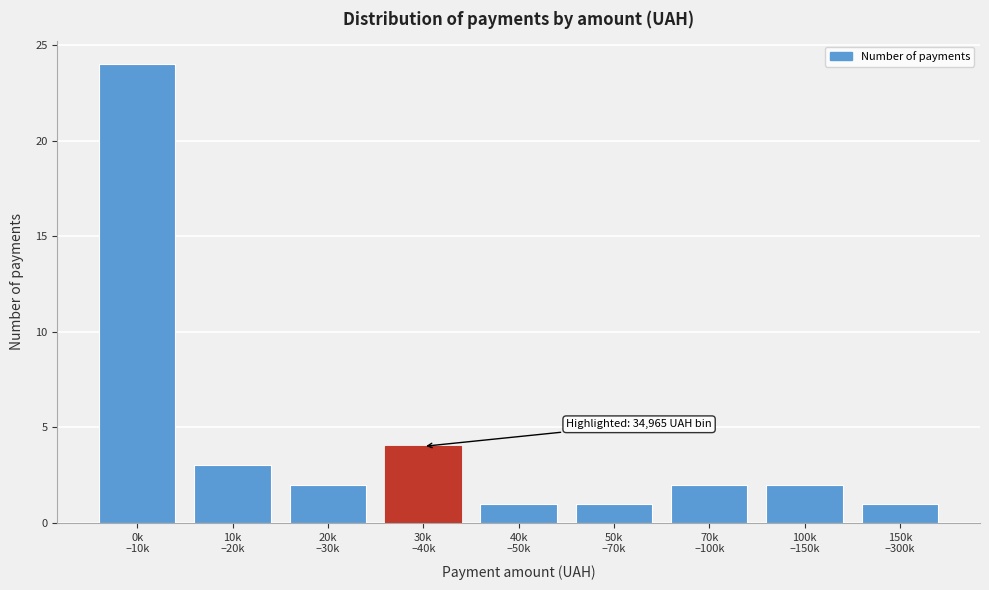

Reading right to left, transcribe all the data shown in this chart.

1	2	2	1	1	4	2	3	24